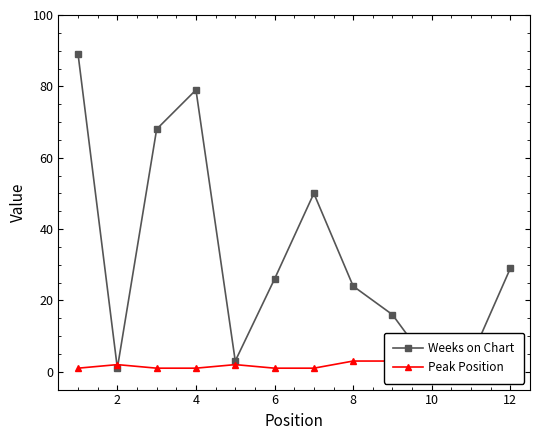

Count the Peak Position values in the range 1 to 3.

10